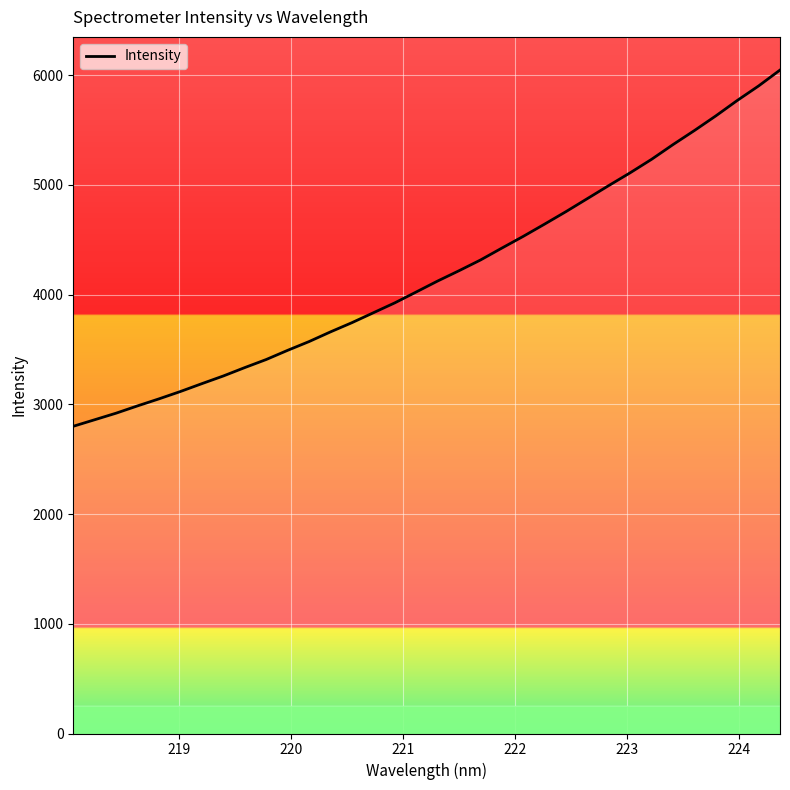

What is the difference between the maximum and minimum values?

3246.1